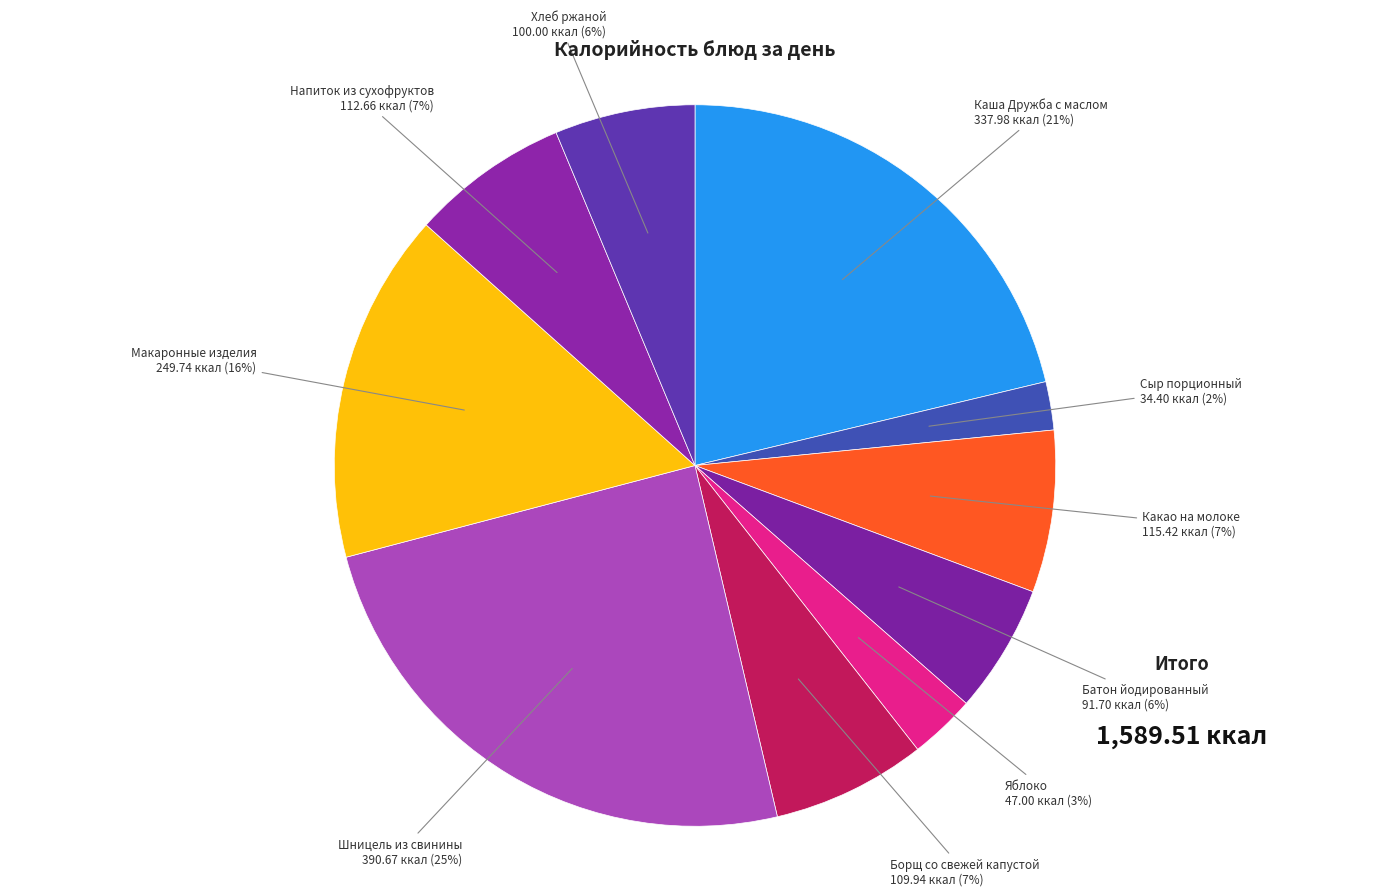

Rank the categories by value from highest to lowest.

Шницель из свинины, Каша Дружба с маслом, Макаронные изделия, Какао на молоке, Напиток из сухофруктов, Борщ со свежей капустой, Хлеб ржаной, Батон йодированный, Яблоко, Сыр порционный